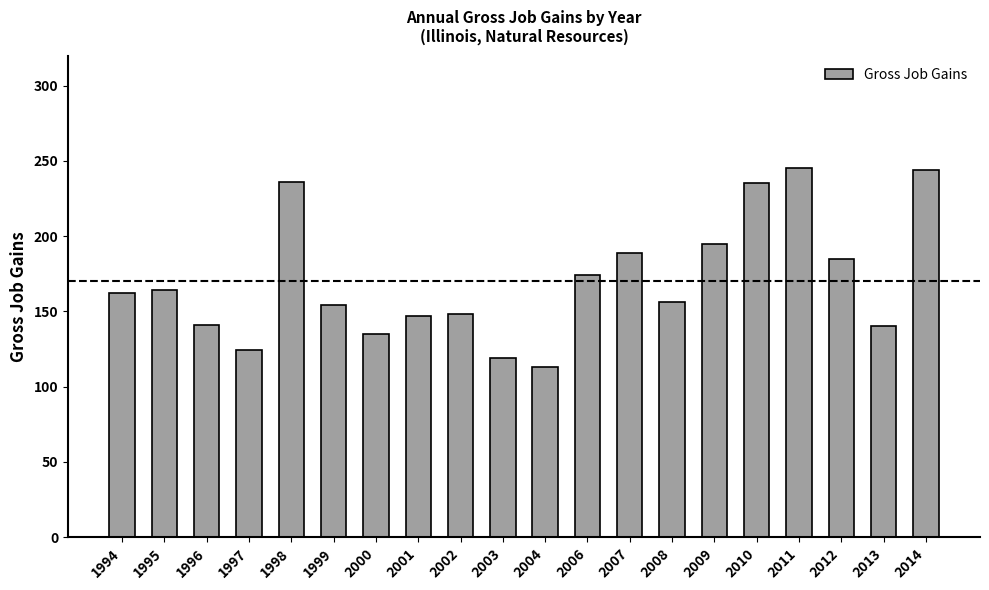

What value does the data have at 2000, to the nearest 10?

140